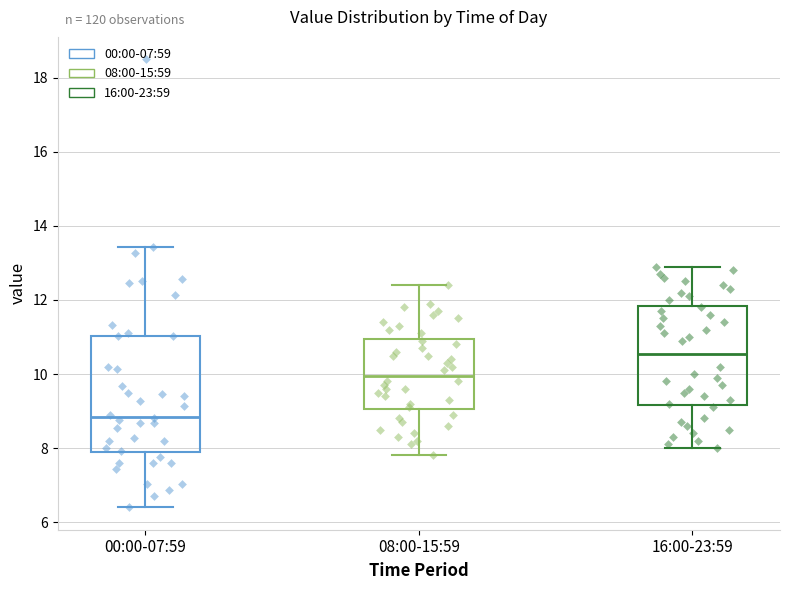

Reading left to right, transcribe this box plot: for each box, give where its median line is, the range the box spans, and where its two whiskers end, as read against the y-axis. The values are not printed on the chart, so give them approximately, as read against the axis.

00:00-07:59: median 8.8, box 7.8 to 11.0, whiskers 6.4 to 13.4
08:00-15:59: median 10.0, box 9.0 to 11.0, whiskers 7.8 to 12.4
16:00-23:59: median 10.6, box 9.2 to 11.8, whiskers 8.0 to 13.0